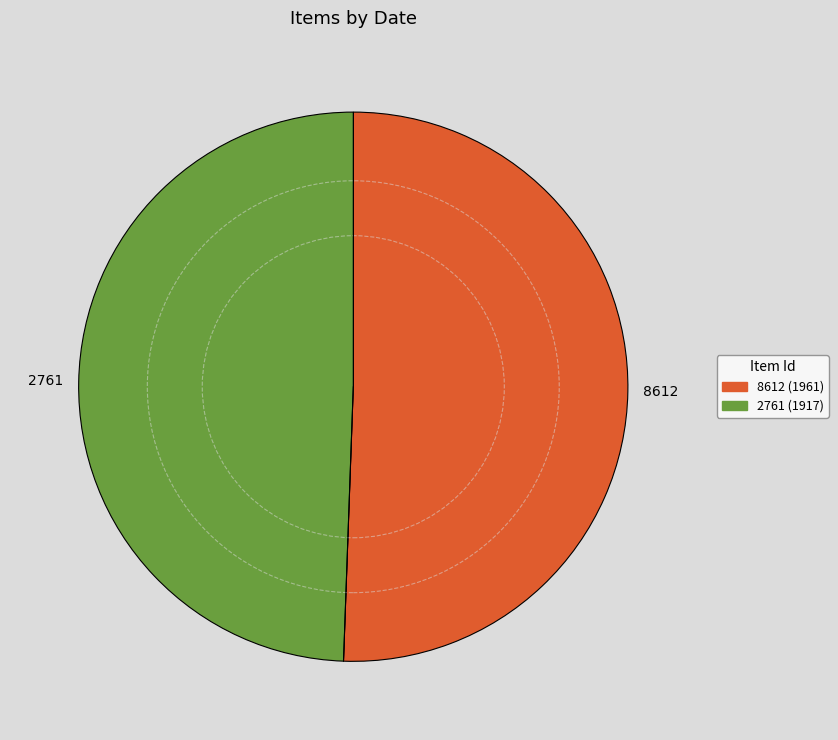

What is the ratio of the value at 8612 to the value at 2761?

1.0